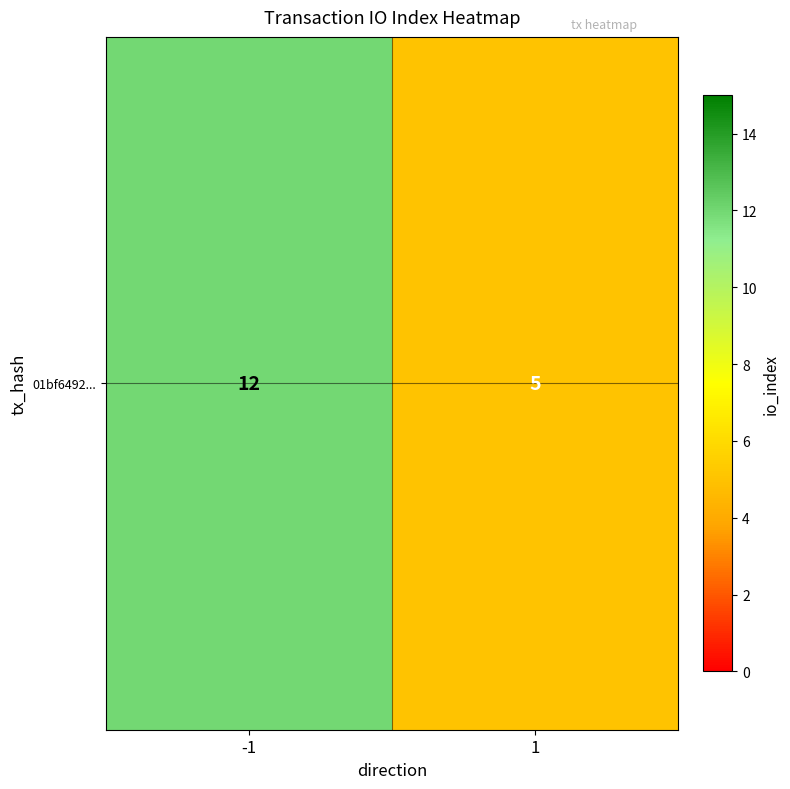

Rank the categories by value from lowest to highest.

1, -1